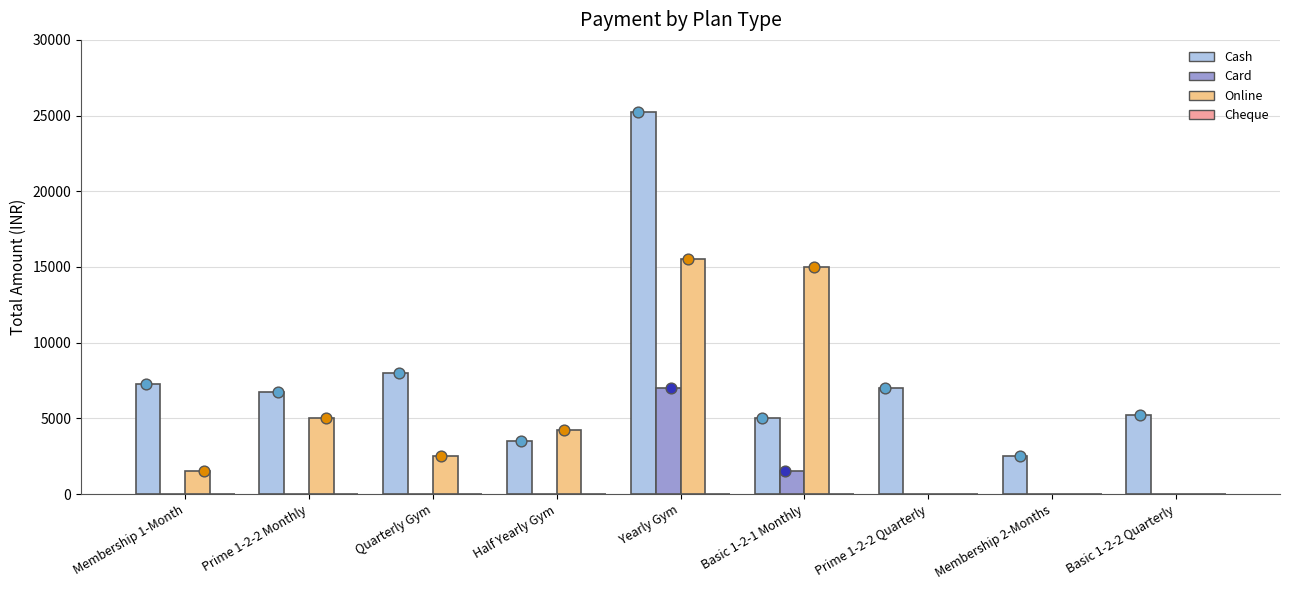

Which series has the largest Y range (max minus min)?

Cash